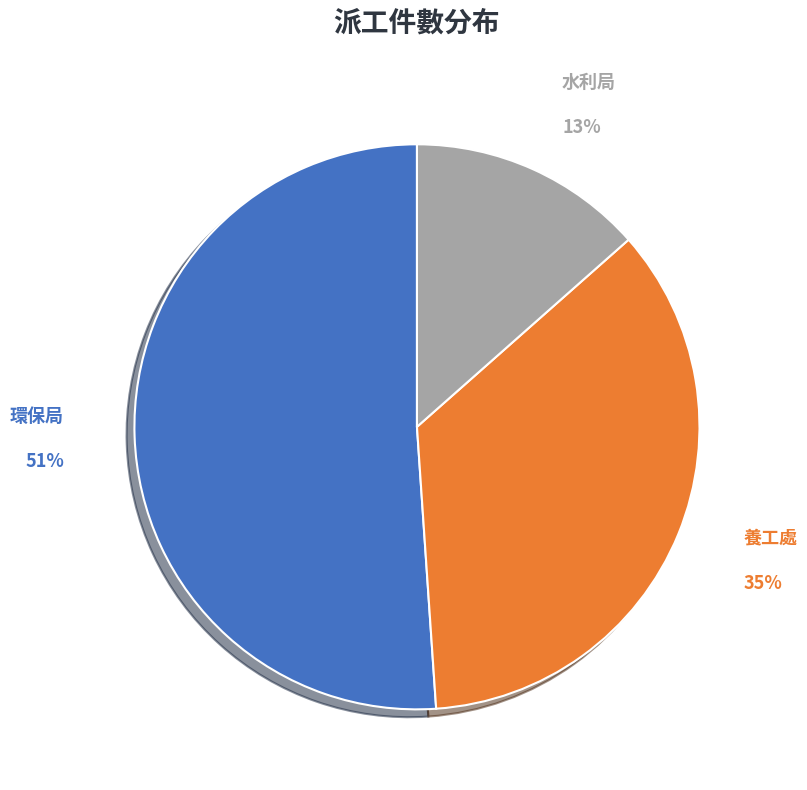

Which slice is the largest?

環保局